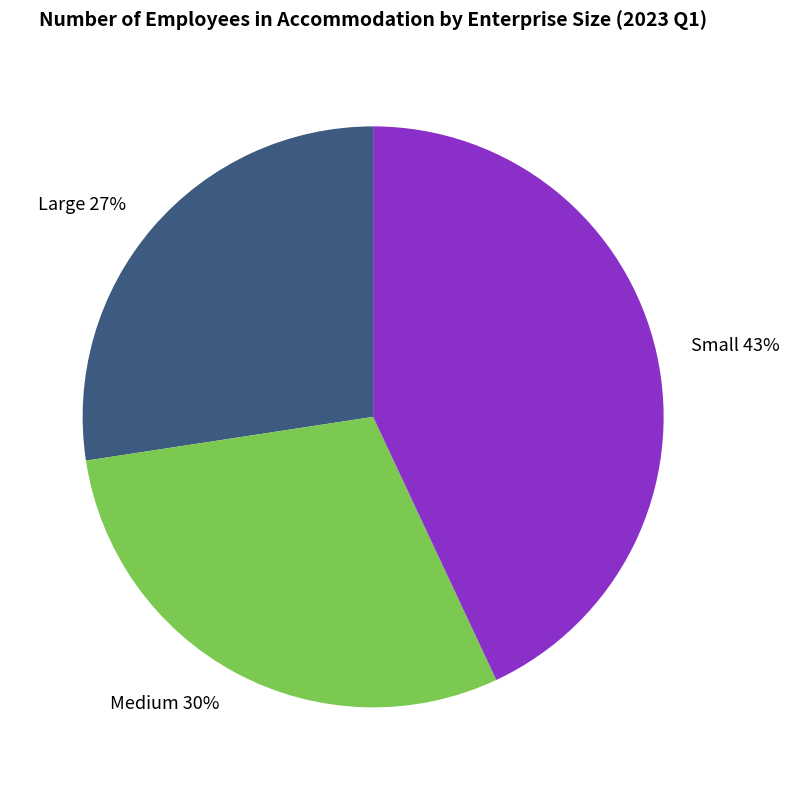

Is the sum of Large and Small greater than half?

Yes